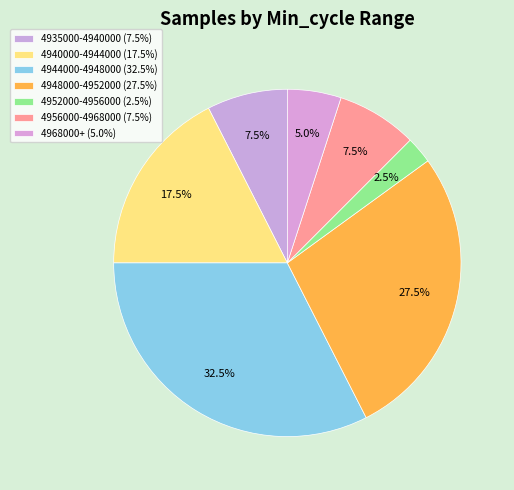

Count the number of slices in the pie.

7